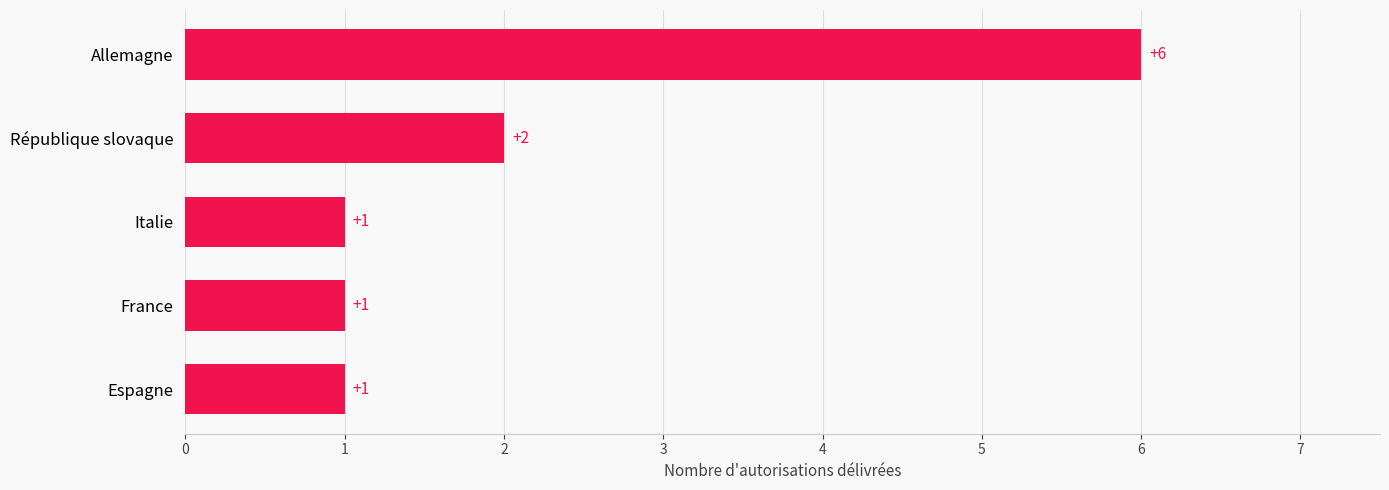

Are the bars horizontal?

Yes